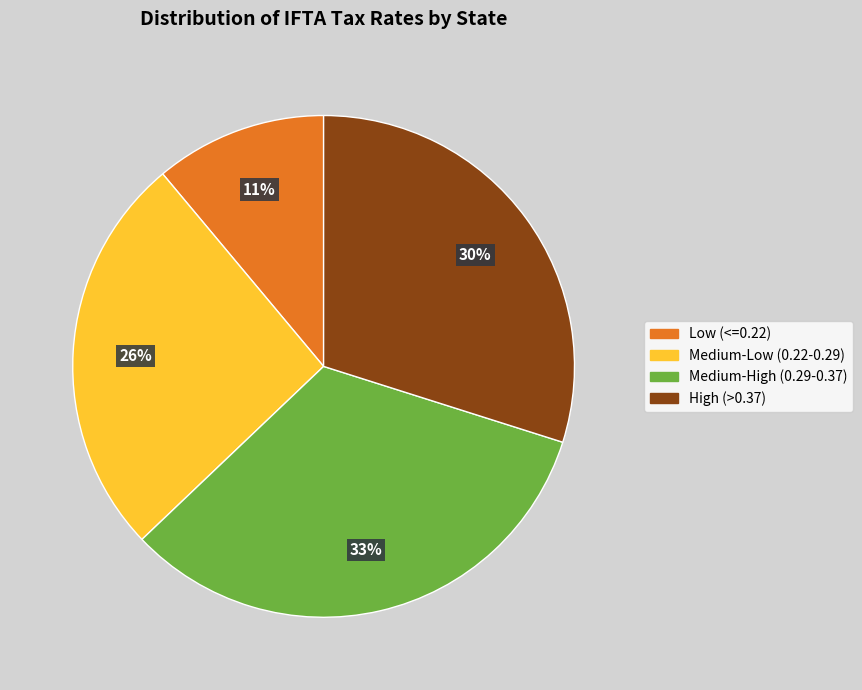

How many slices are in this pie chart?

4